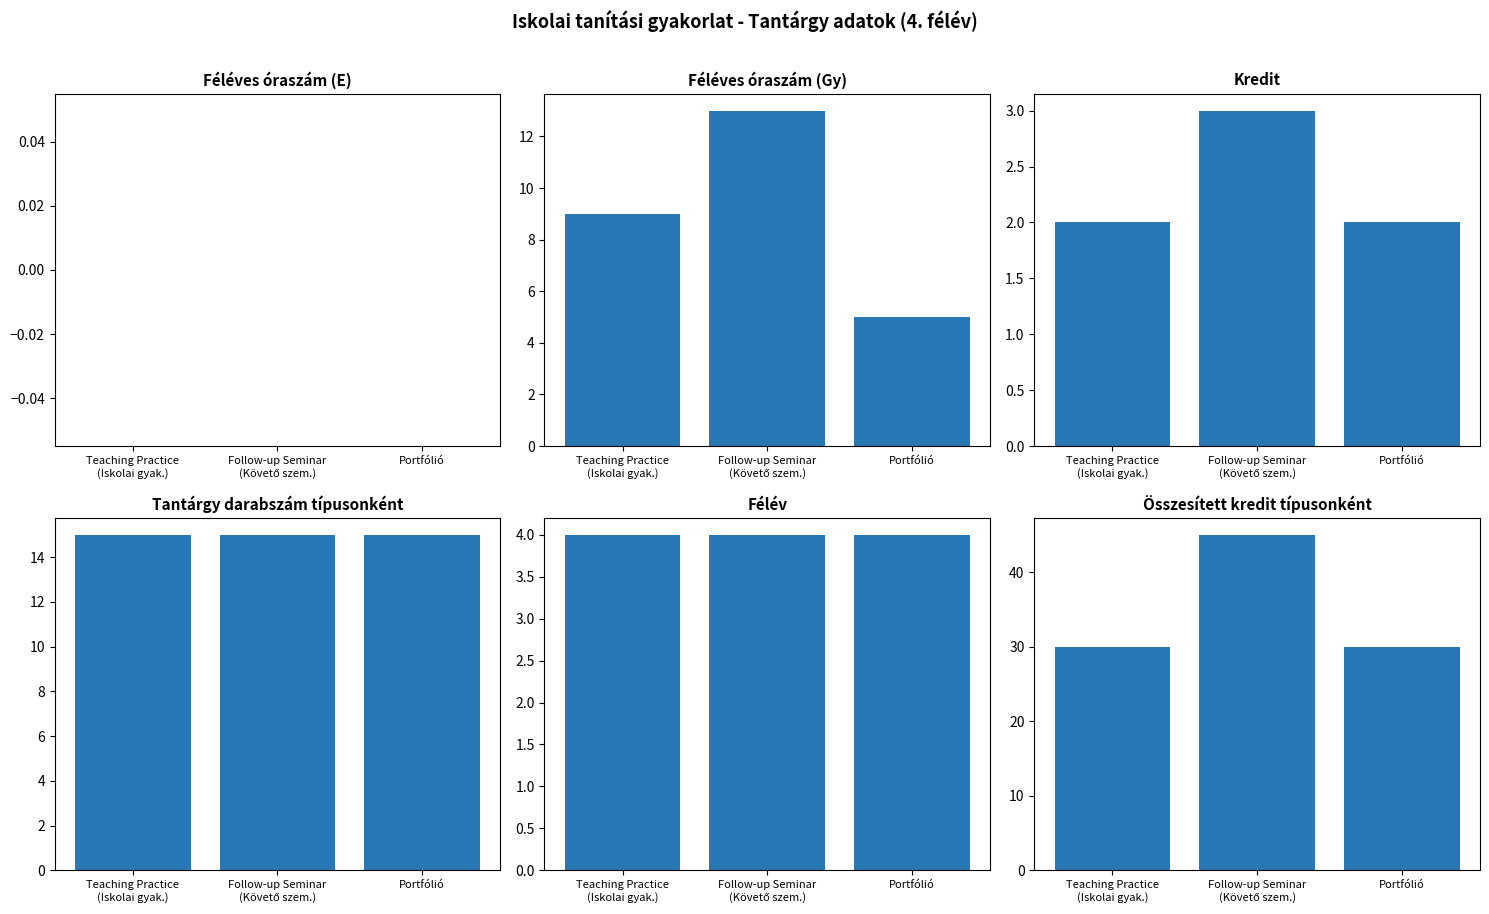

True or false: Tantárgy darabszám has a value of 26 at Follow-up Seminar
(Követő szem.).

False